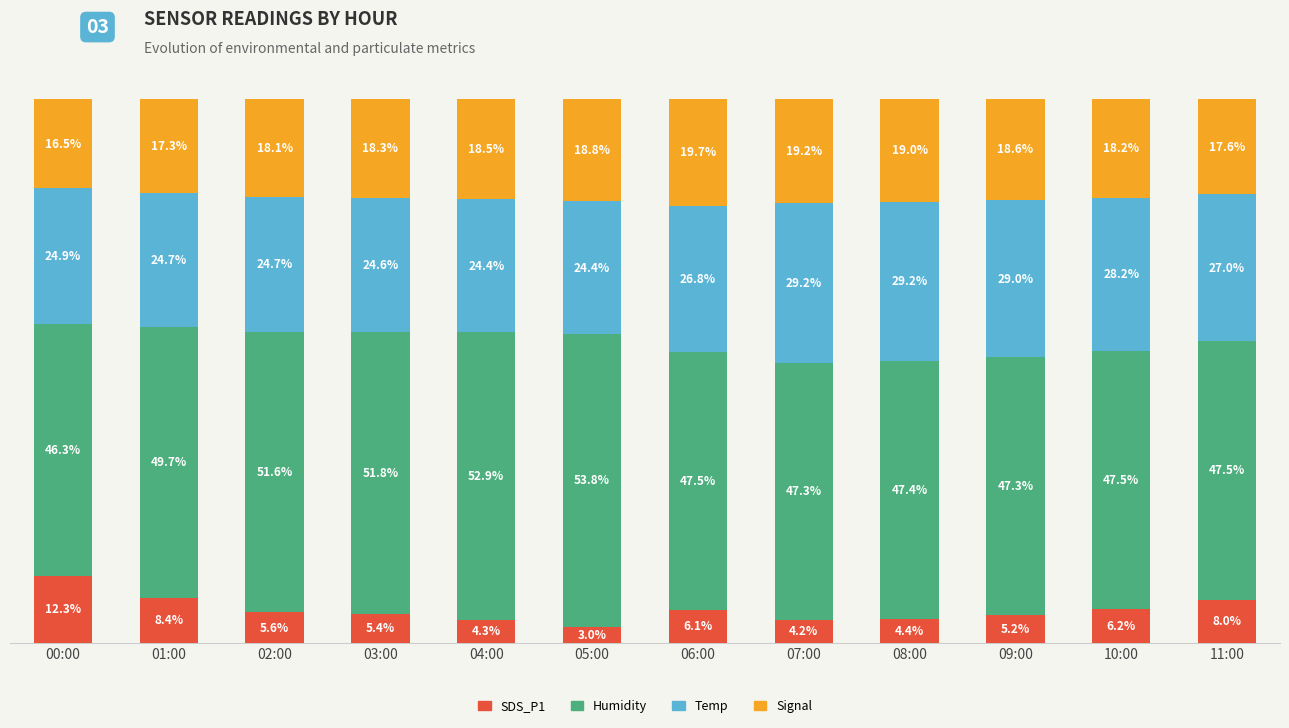

Rank the categories by SDS_P1 value from highest to lowest.

00:00, 01:00, 11:00, 10:00, 06:00, 02:00, 03:00, 09:00, 08:00, 04:00, 07:00, 05:00